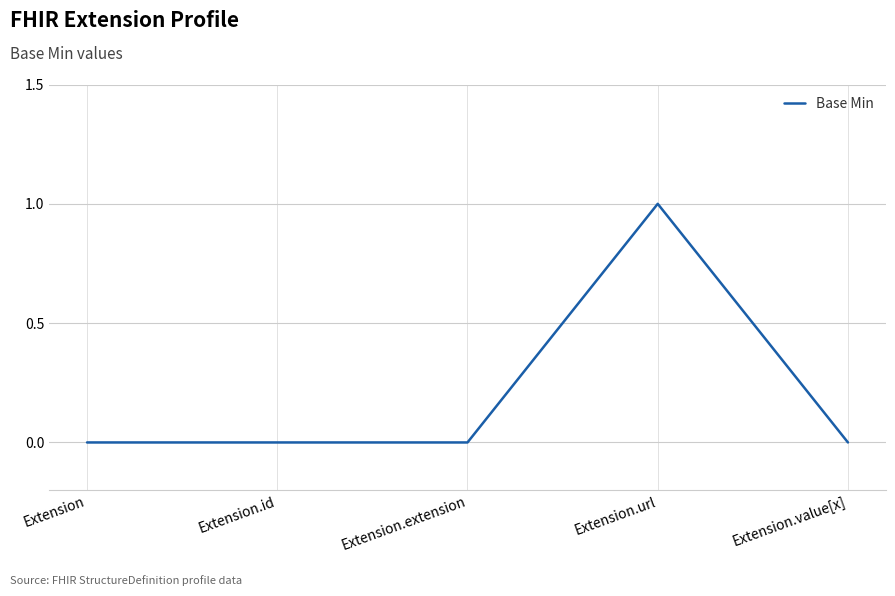

What position from the left is Extension.value[x]?

5